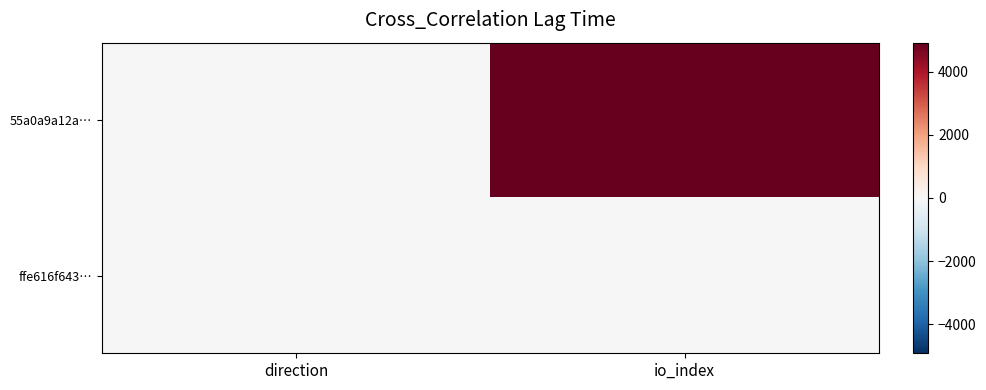

At which category does the chart reach its peak across all series?

io_index